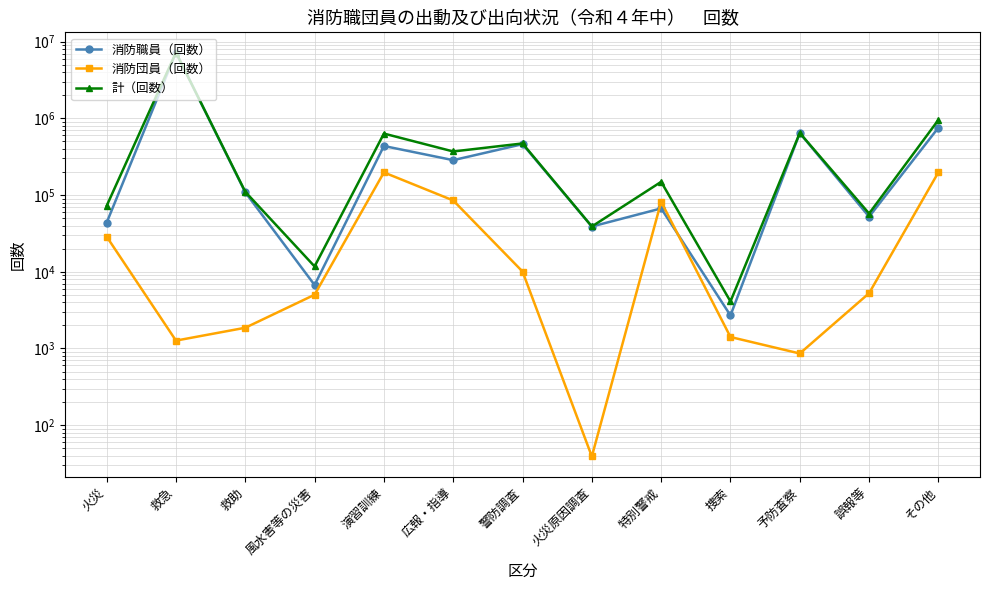

Is it true that 消防団員（回数） equals 5254 at 誤報等?

True